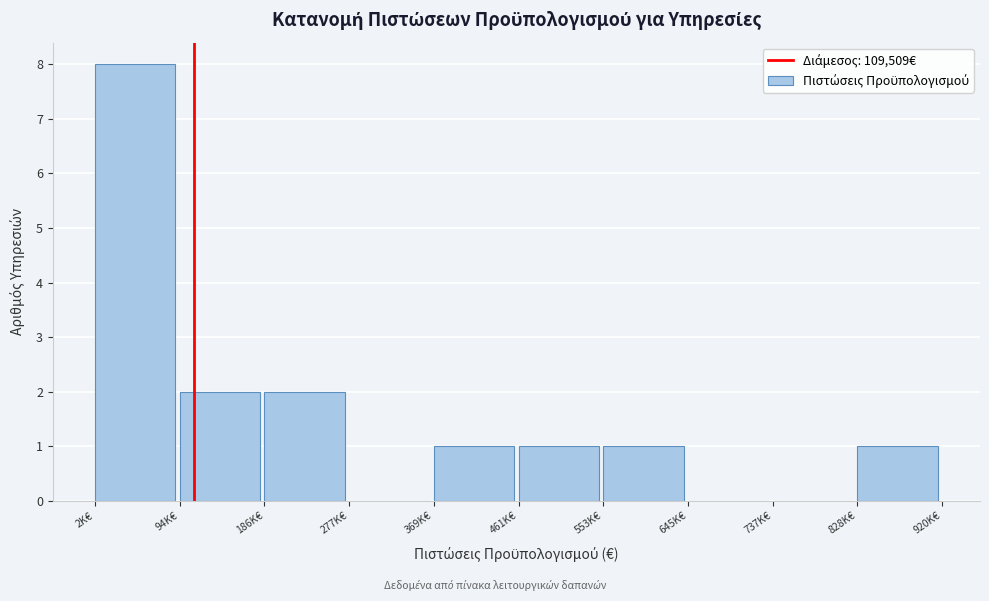

Reading right to left, what are all the values shown in this chart?

828K€=1	737K€=0	645K€=0	553K€=1	461K€=1	369K€=1	277K€=0	186K€=2	94K€=2	2K€=8